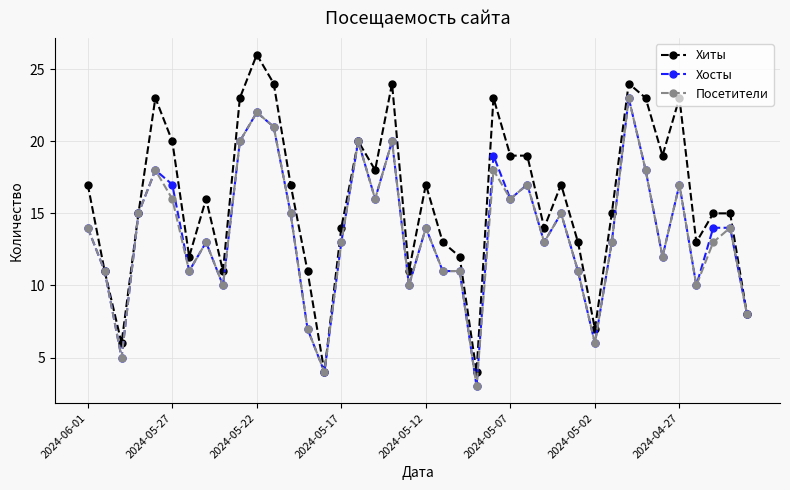

Which series has the largest total across all categories?

Хиты